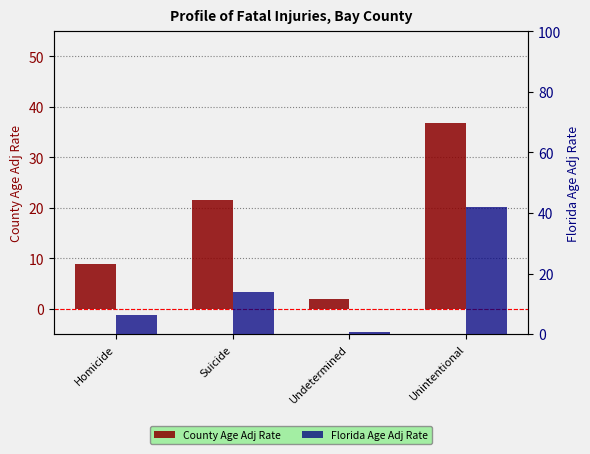

What is the label of the 1st bar from the left?

Homicide